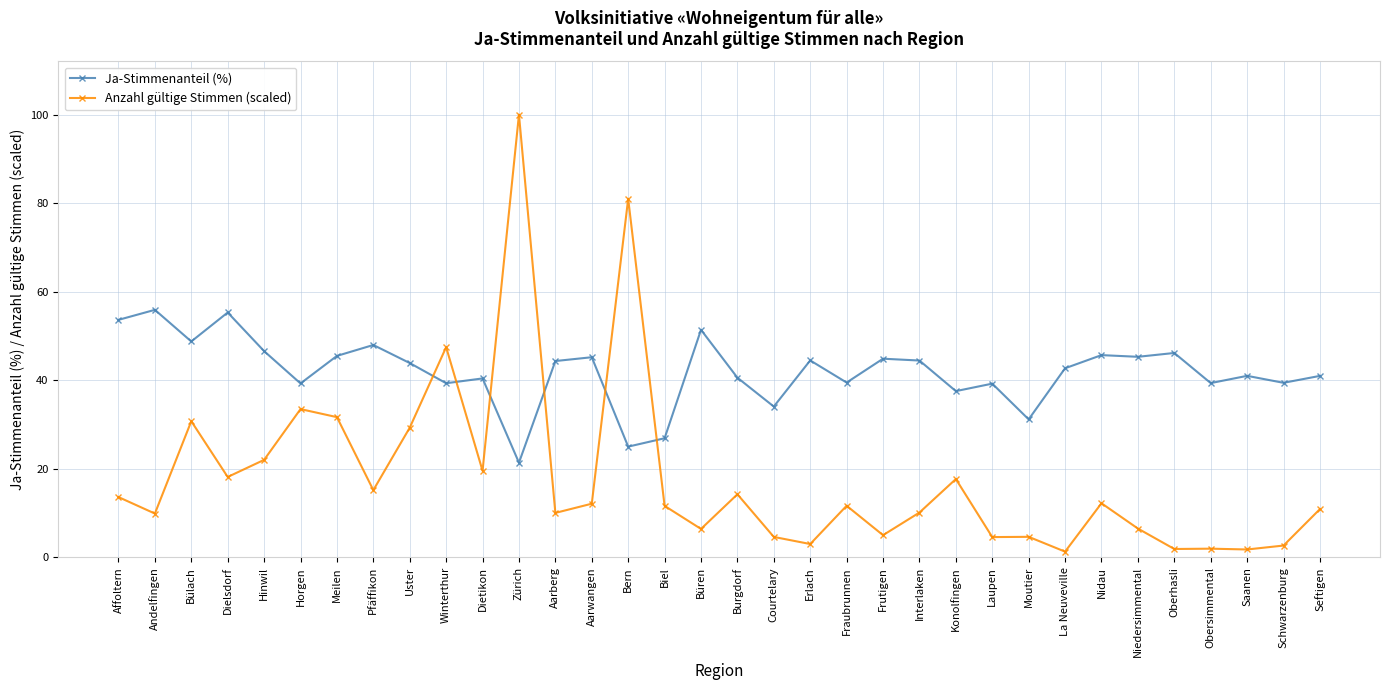

List the series in order of their peak value, lowest first.

Ja-Stimmenanteil (%), Anzahl gültige Stimmen (scaled)